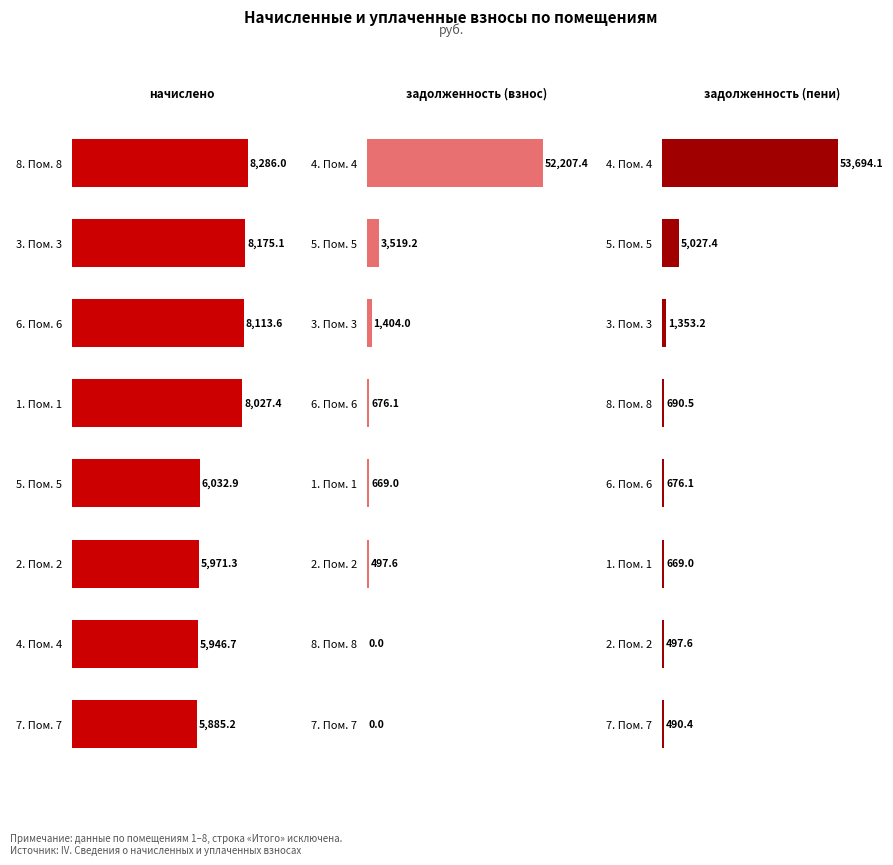

Reading right to left, list all the values displayed in this chart.

начислено: 5885.2	5946.7	5971.3	6032.9	8027.4	8113.6	8175.1	8286.0
задолженность (взнос): 0.0	0.0	497.6	669.0	676.1	1404.0	3519.2	52207.4
задолженность (пени): 490.4	497.6	669.0	676.1	690.5	1353.2	5027.4	53694.1